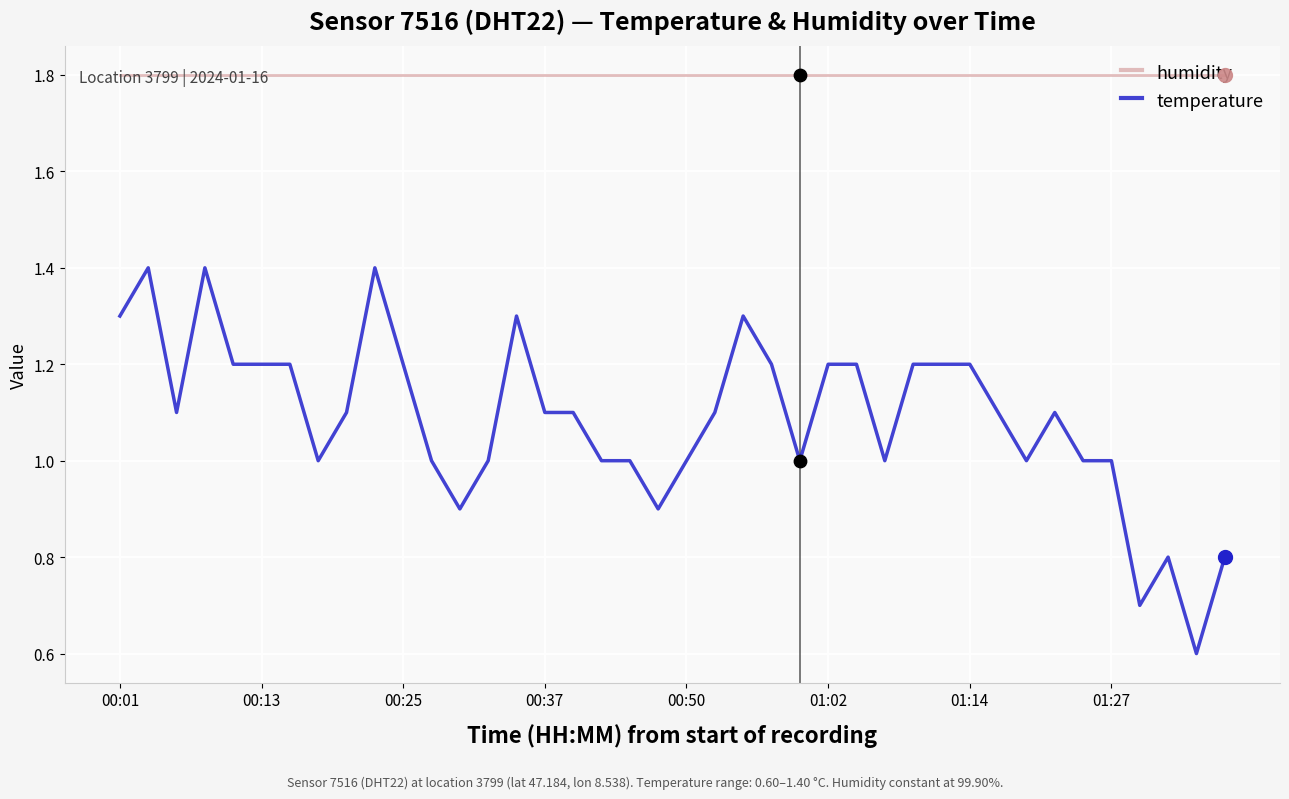

True or false: humidity and temperature cross at least once.

False